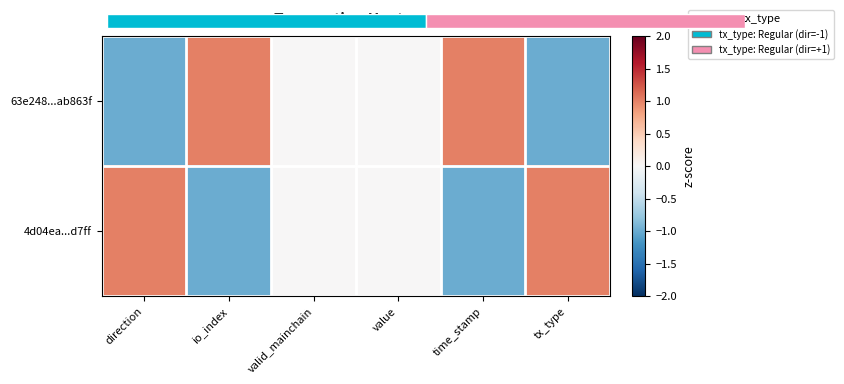

Reading left to right, what are all the values shown in this chart?

63e248...ab863f: direction=-1	io_index=1	valid_mainchain=0	value=0	time_stamp=1	tx_type=-1
4d04ea...d7ff: direction=1	io_index=-1	valid_mainchain=0	value=0	time_stamp=-1	tx_type=1